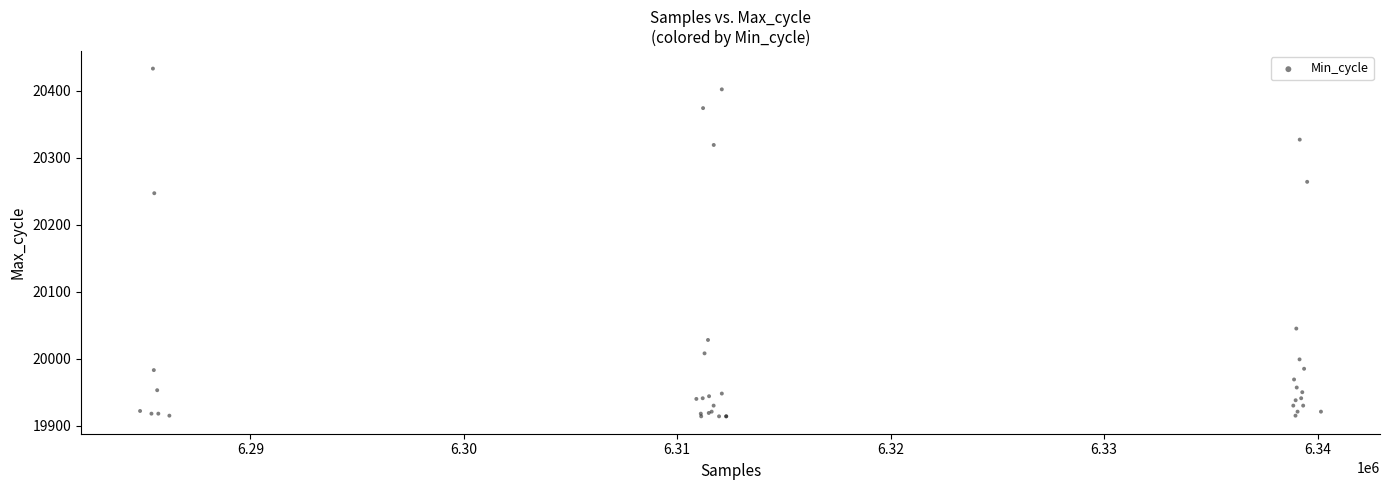

What Y value in the scatter plot is closest to 20173?

20247